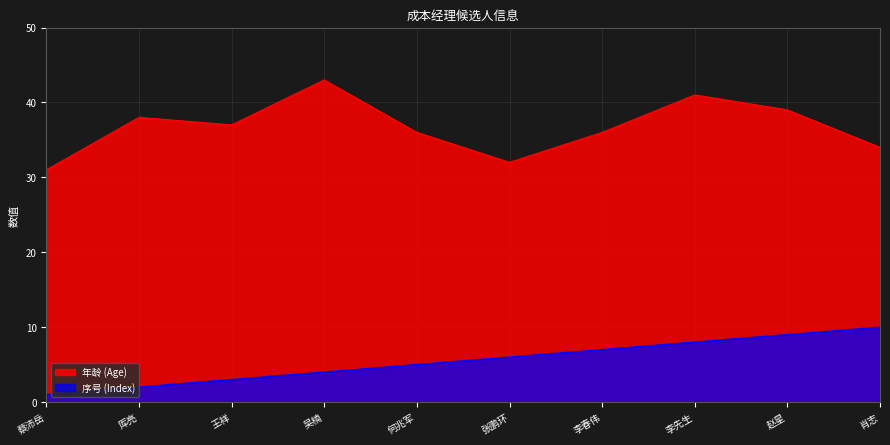

Between 厍亮 and 赵星, which series saw the biggest shift?

序号 (Index)